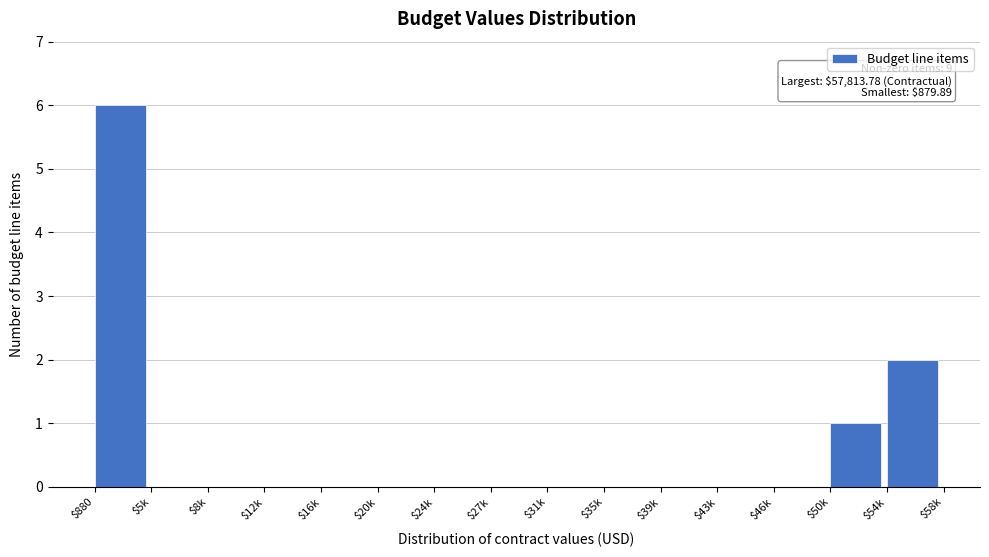

At which label is the value closest to 3?

$54k